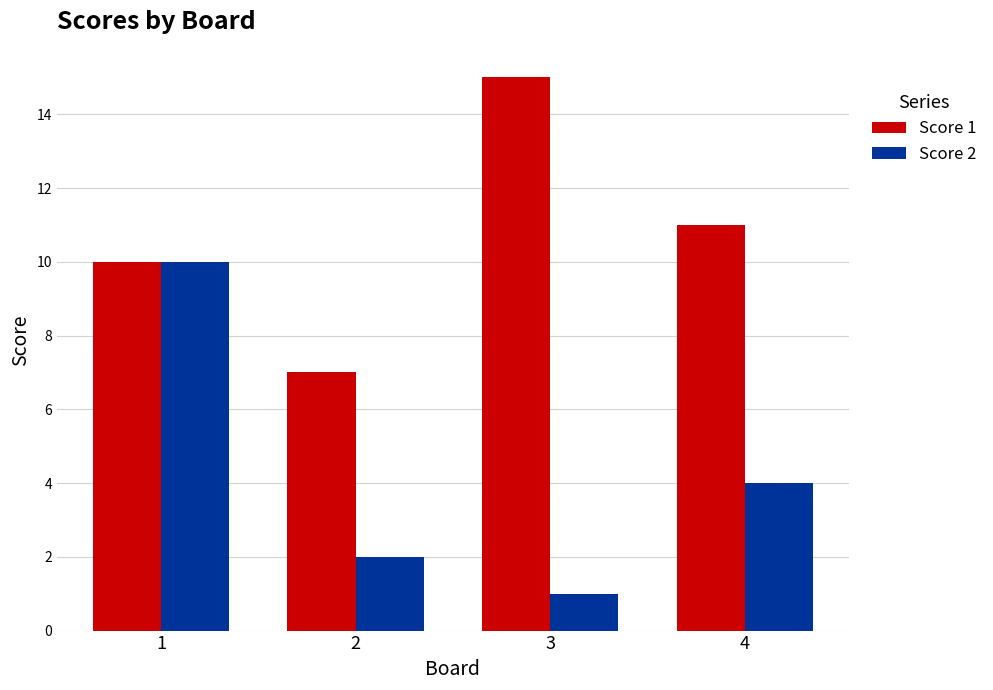

How many bars are there in total?

8